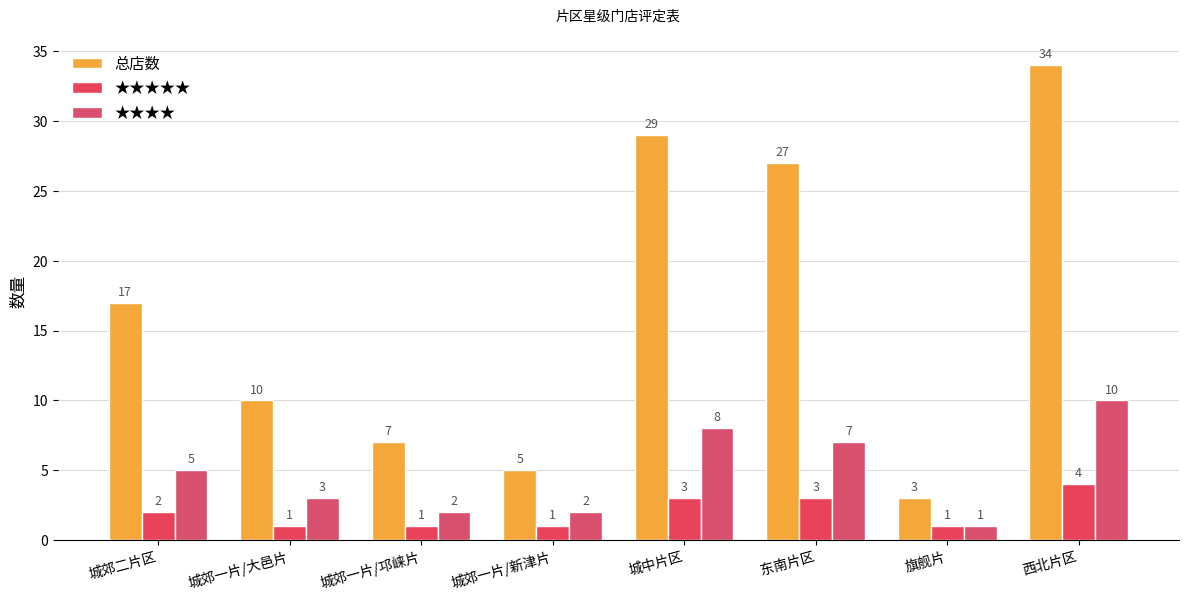

How many data points in ★★★★★ are less than 2?

4